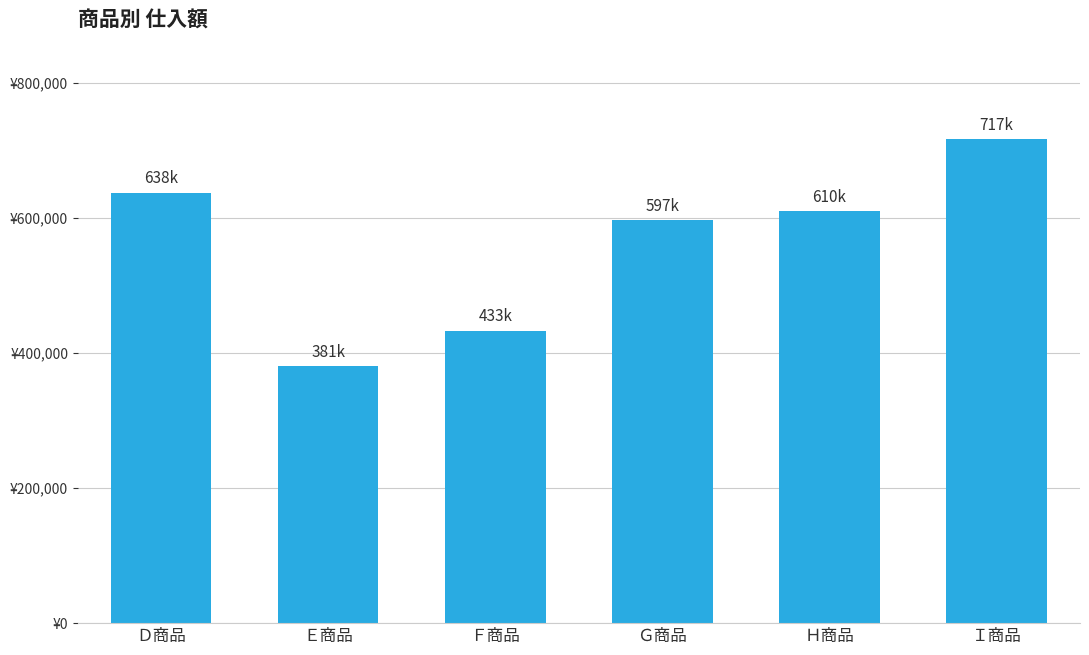

Where is the data nearest to the value 548910?

Ｇ商品